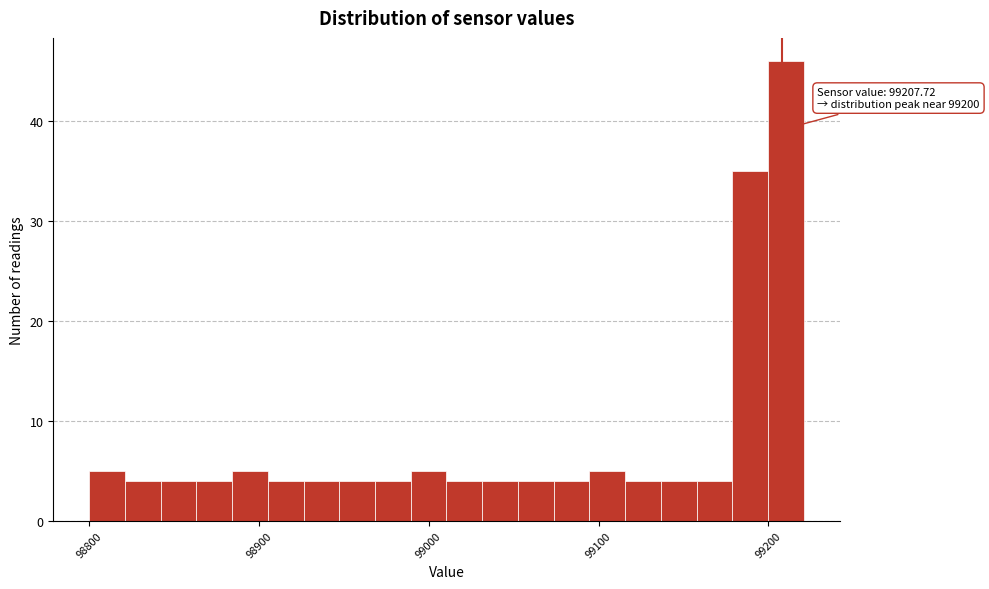

Around what value on the x-axis is the tallest bar? Give the approximate position of its centre, as read against the axis.

99210